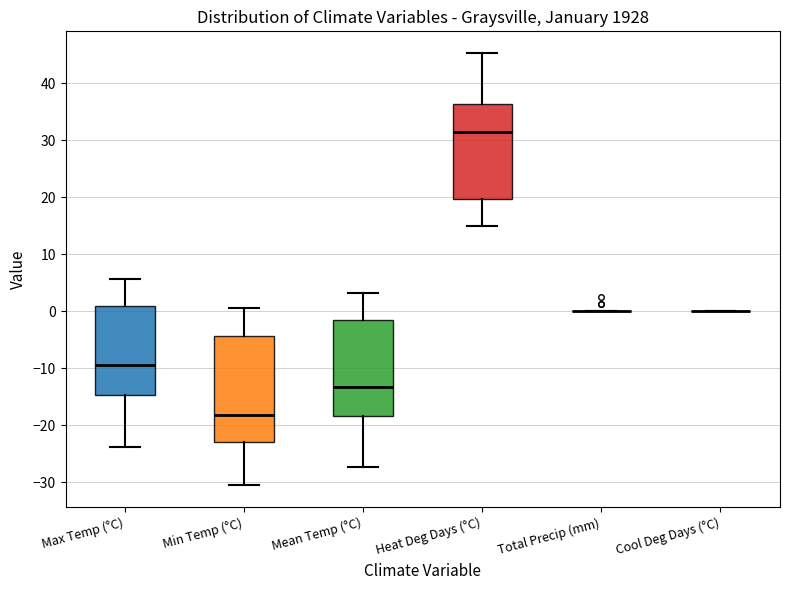

Where is the upper edge of the box for Max Temp (°C) on the y-axis? The values are not printed on the chart, so give them approximately, as read against the axis.

1